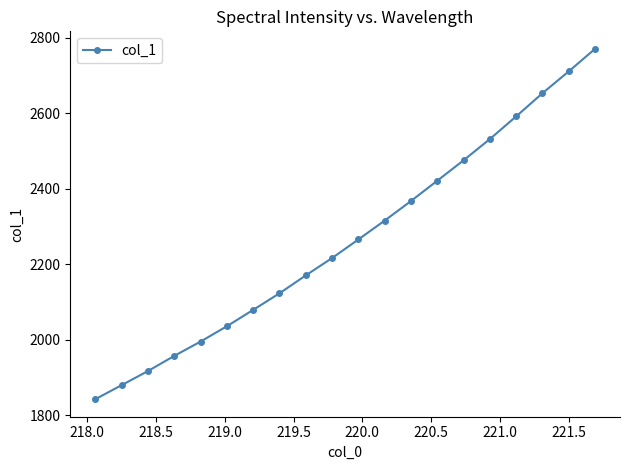

What is the value of the 8th point from the left?

2123.2